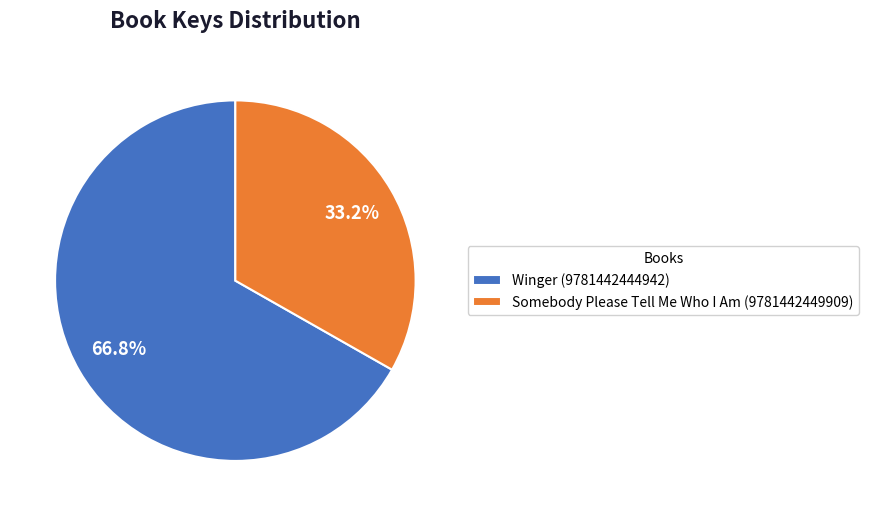

Which slice is the largest?

Winger (9781442444942)